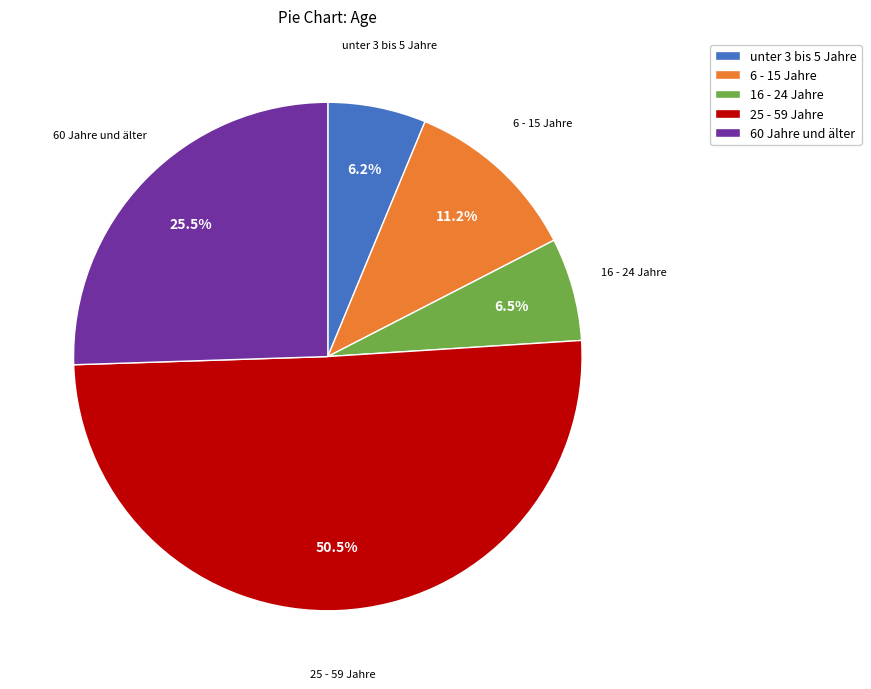

Count the number of slices in the pie.

5